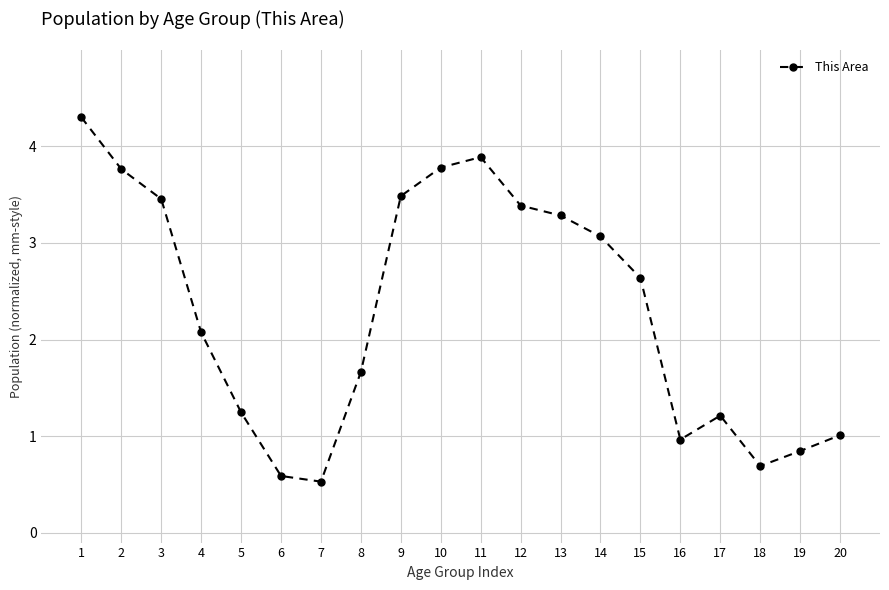

Reading right to left, list all the values displayed in this chart.

20=1.0	19=0.8	18=0.7	17=1.2	16=1.0	15=2.6	14=3.1	13=3.3	12=3.4	11=3.9	10=3.8	9=3.5	8=1.7	7=0.5	6=0.6	5=1.2	4=2.1	3=3.5	2=3.8	1=4.3